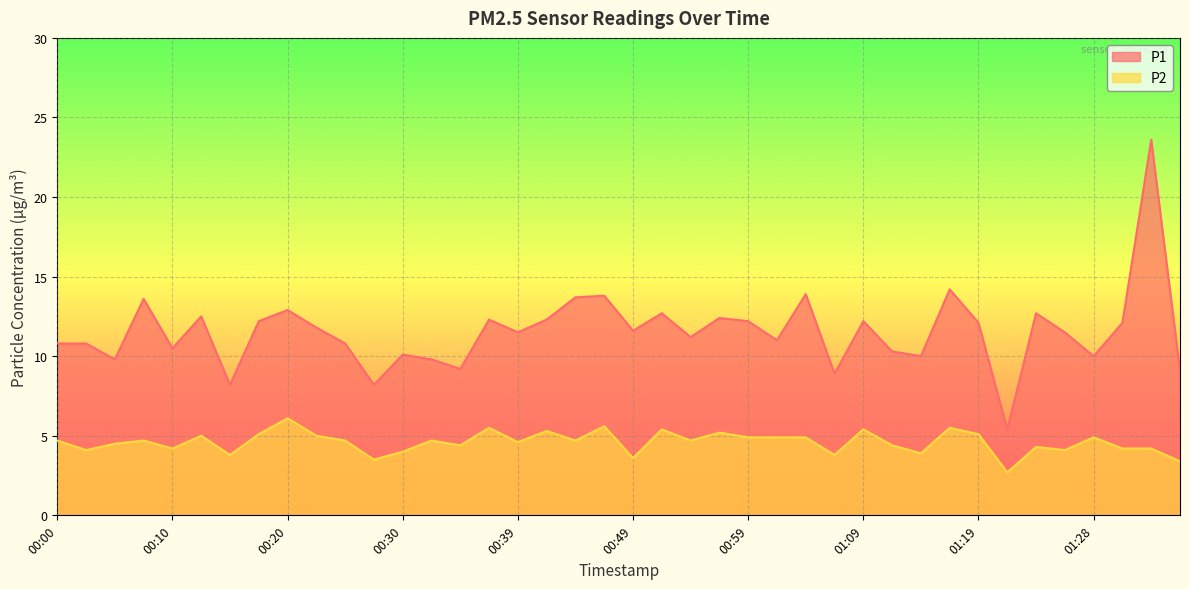

Reading left to right, what are all the values shown in this chart?

P1: 00:00=10.8	00:03=10.8	00:05=9.8	00:08=13.6	00:10=10.5	00:13=12.5	00:15=8.2	00:17=12.2	00:20=12.9	00:22=11.8	00:25=10.8	00:27=8.2	00:30=10.1	00:32=9.8	00:35=9.2	00:37=12.3	00:39=11.5	00:42=12.3	00:44=13.7	00:47=13.8	00:49=11.6	00:52=12.7	00:54=11.2	00:57=12.4	00:59=12.2	01:01=11.0	01:04=13.9	01:06=8.9	01:09=12.2	01:11=10.3	01:14=10.0	01:16=14.2	01:19=12.1	01:21=5.4	01:23=12.7	01:26=11.5	01:28=10.0	01:31=12.1	01:33=23.6	01:36=9.1
P2: 00:00=4.7	00:03=4.1	00:05=4.5	00:08=4.7	00:10=4.2	00:13=5.0	00:15=3.8	00:17=5.1	00:20=6.1	00:22=5.0	00:25=4.7	00:27=3.5	00:30=4.0	00:32=4.7	00:35=4.4	00:37=5.5	00:39=4.6	00:42=5.3	00:44=4.7	00:47=5.6	00:49=3.6	00:52=5.4	00:54=4.7	00:57=5.2	00:59=4.9	01:01=4.9	01:04=4.9	01:06=3.8	01:09=5.4	01:11=4.4	01:14=3.9	01:16=5.5	01:19=5.1	01:21=2.7	01:23=4.3	01:26=4.1	01:28=4.9	01:31=4.2	01:33=4.2	01:36=3.4